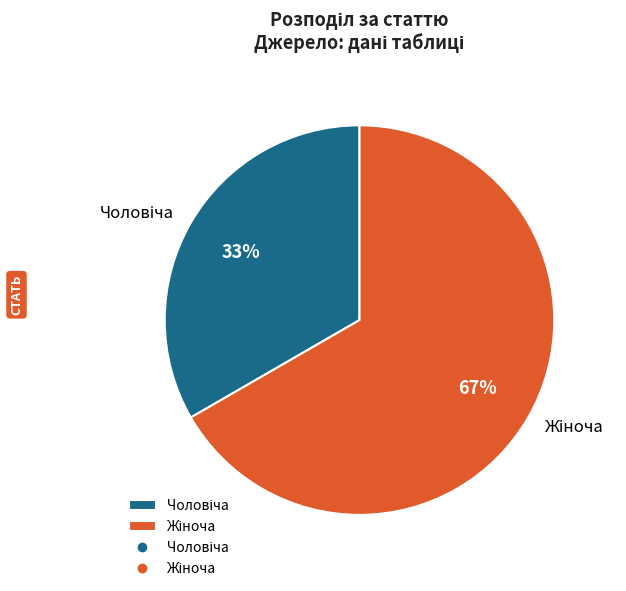

To the nearest percent, what is the average slice percentage?

50%